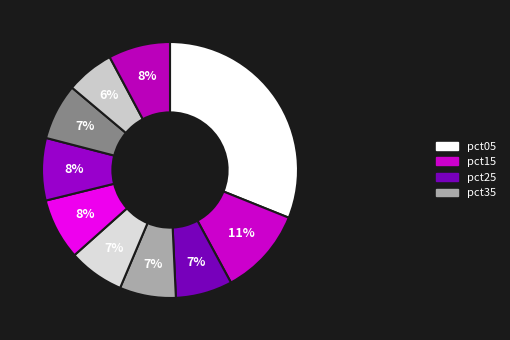

Is there a majority slice in this chart?

No